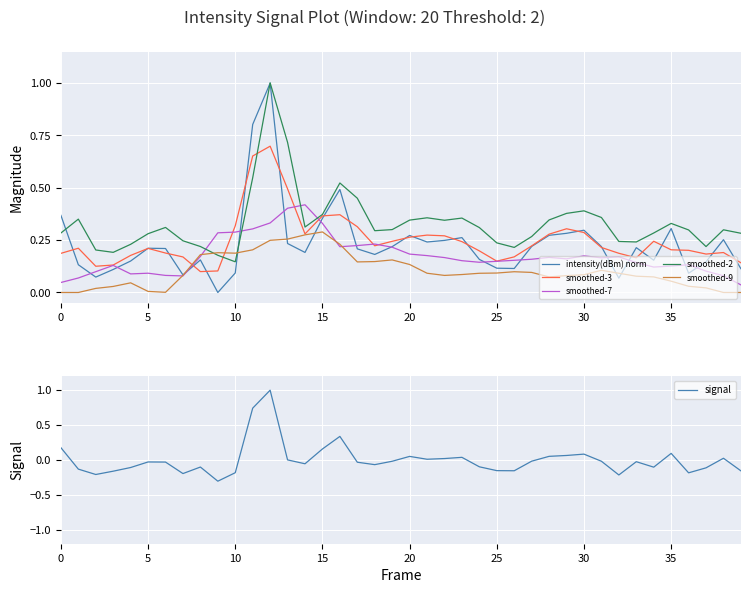

Which series changed the most between 37 and 38?

signal